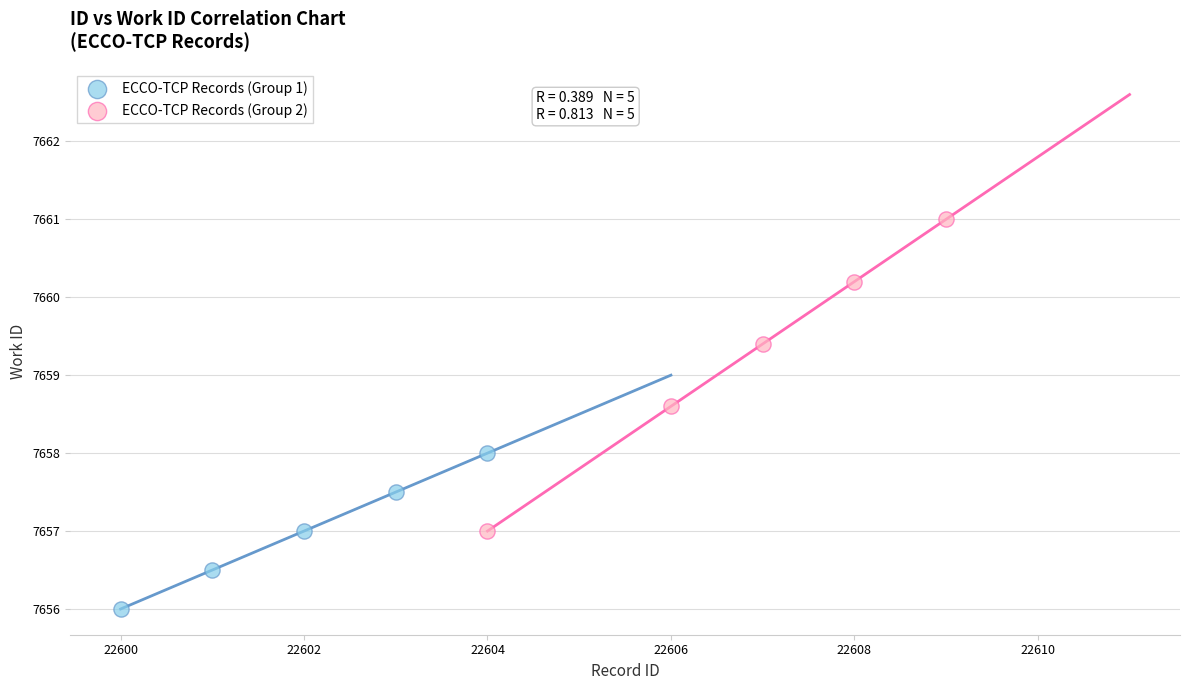

Which series reaches the minimum Y coordinate?

ECCO-TCP Records (Group 1)